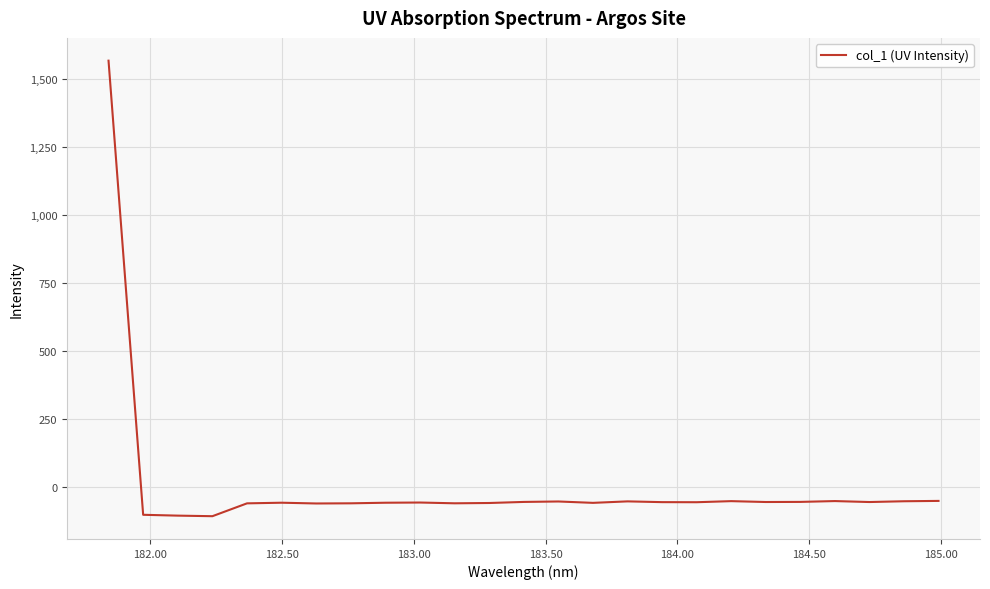

How many distinct data groups are displayed?

1